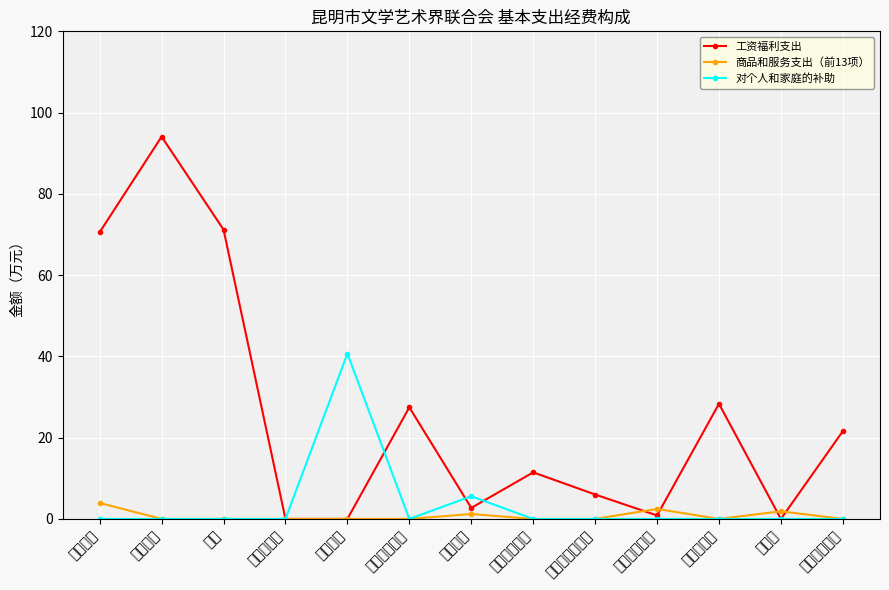

Is the value of 商品和服务支出（前13项） at 津贴补贴 greater than the value of 对个人和家庭的补助 at 基本工资?

No